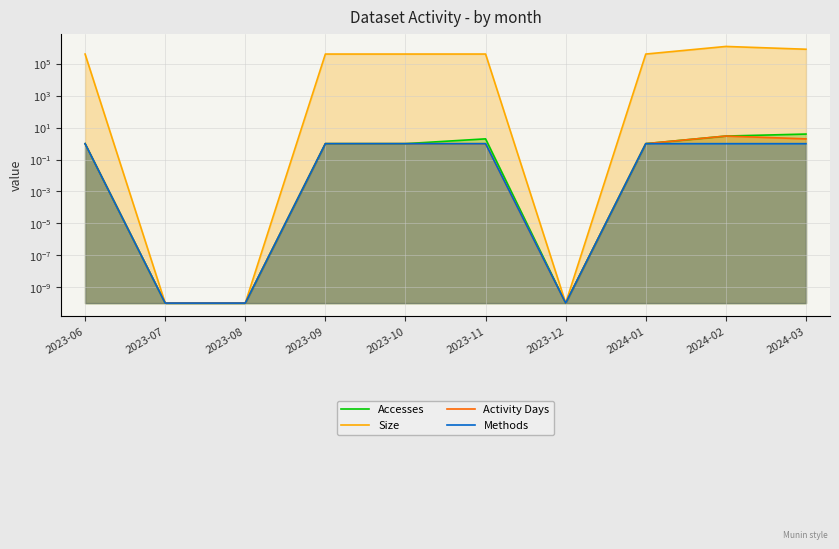

True or false: Methods and Accesses cross at least once.

False